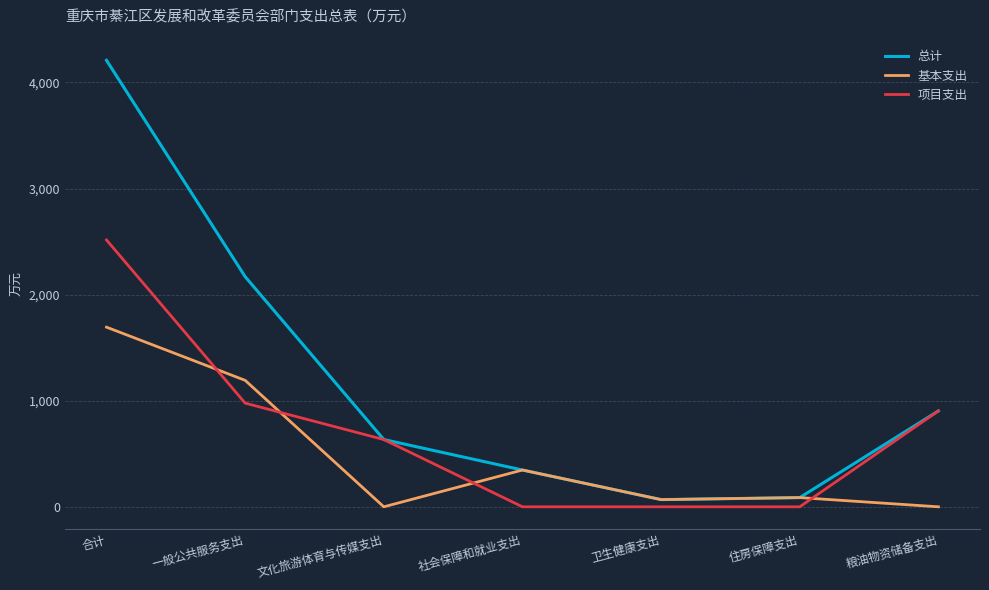

The value of 总计 at 社会保障和就业支出 is 598.8. True or false?

False